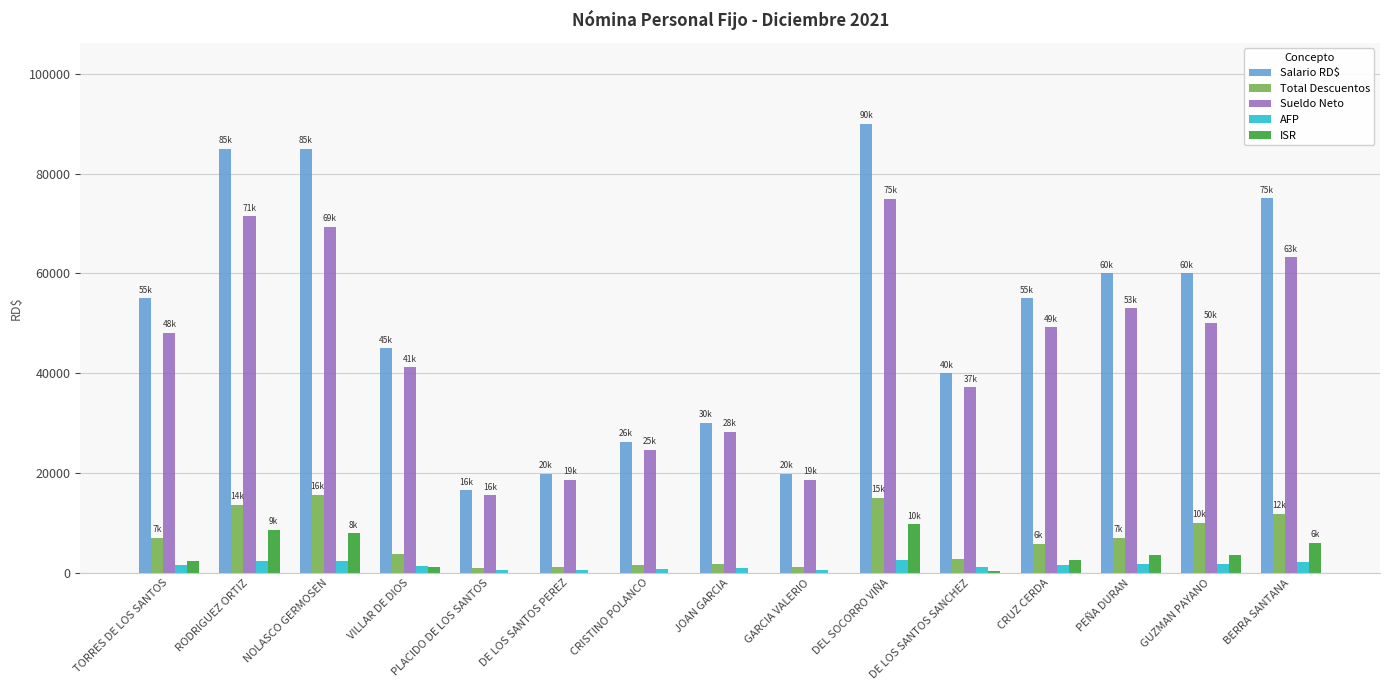

What is the greatest value displayed?

90000.0